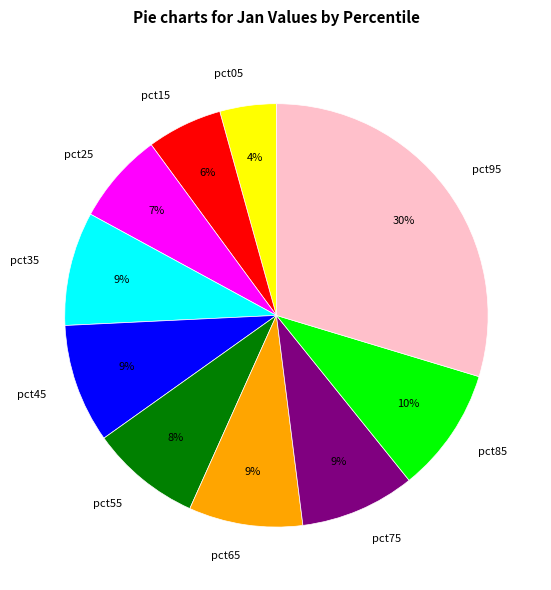

Is pct55 the majority of the pie?

No